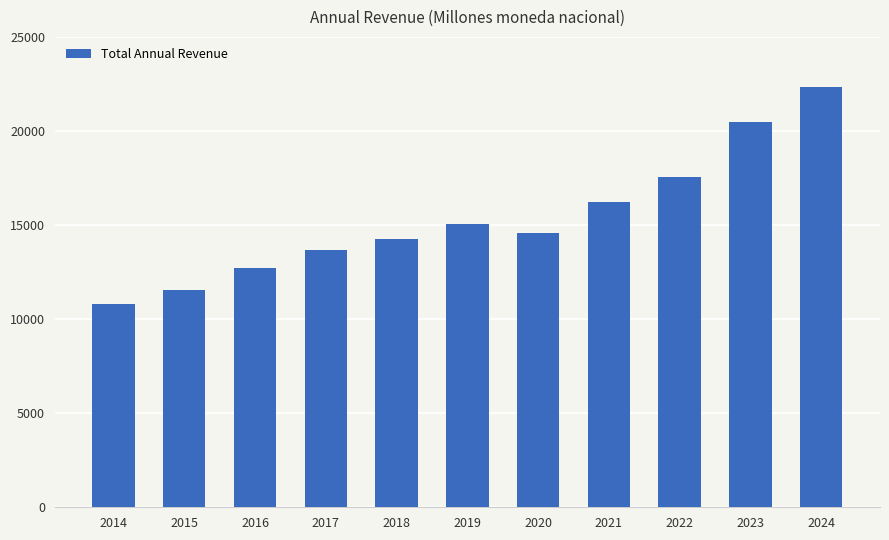

The chart shows a value of 11551.4 at 2015. True or false?

True